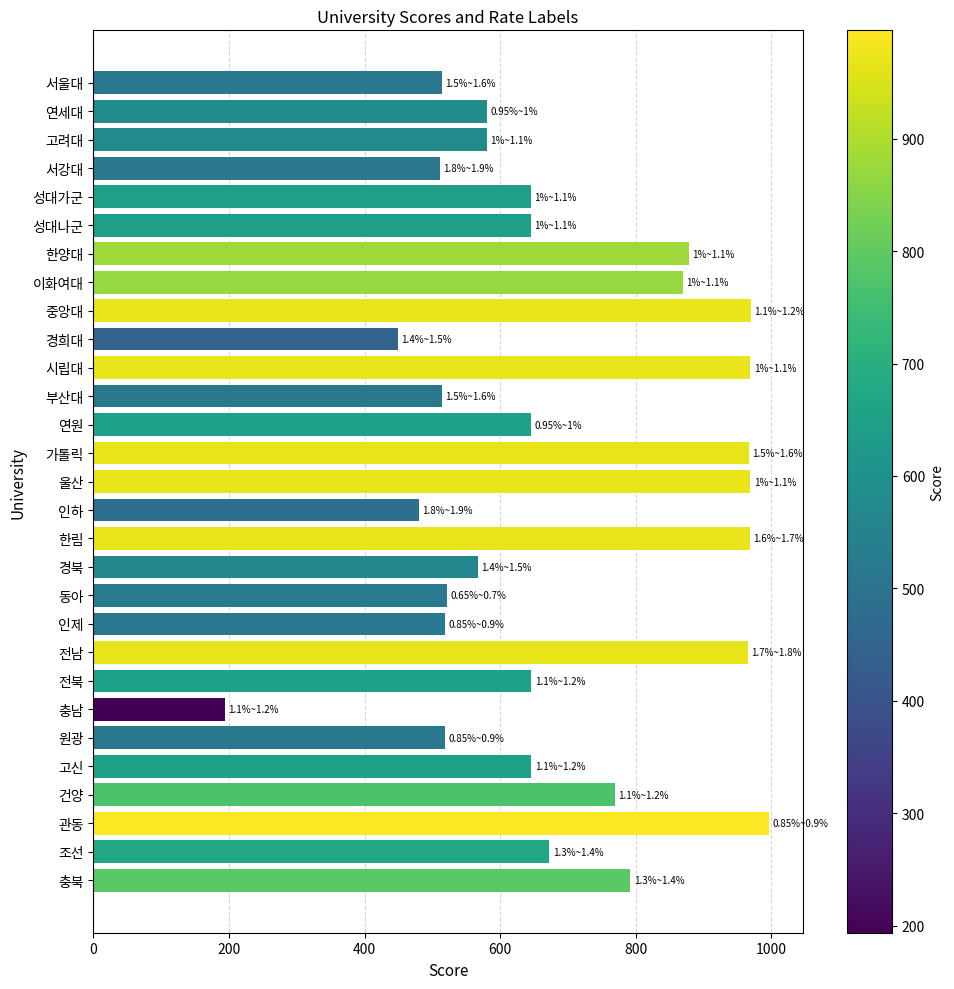

The value at 고신 is 646.0. True or false?

True